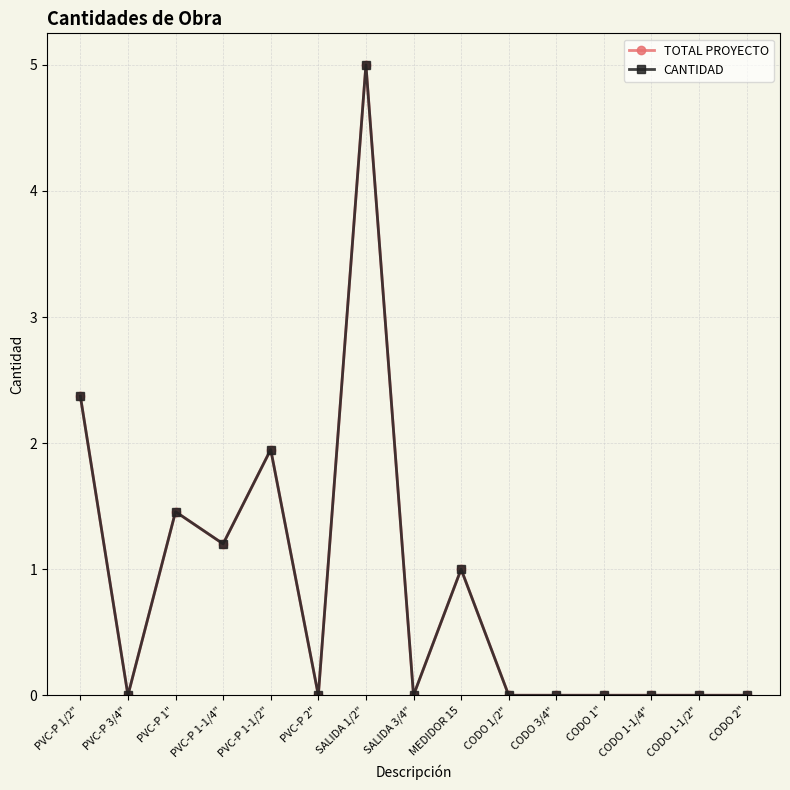

Does the chart have visible grid lines?

Yes